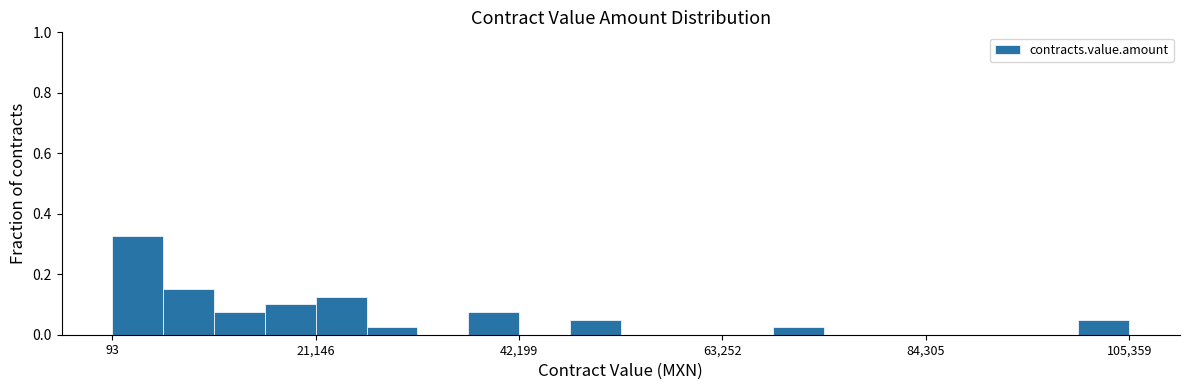

Read against the x-axis, roughly where is the centre of the tallest bar?

5000